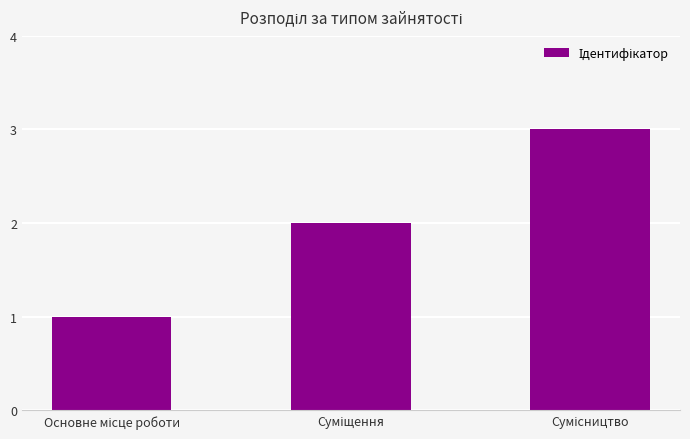

What is the maximum value shown in the chart?

3